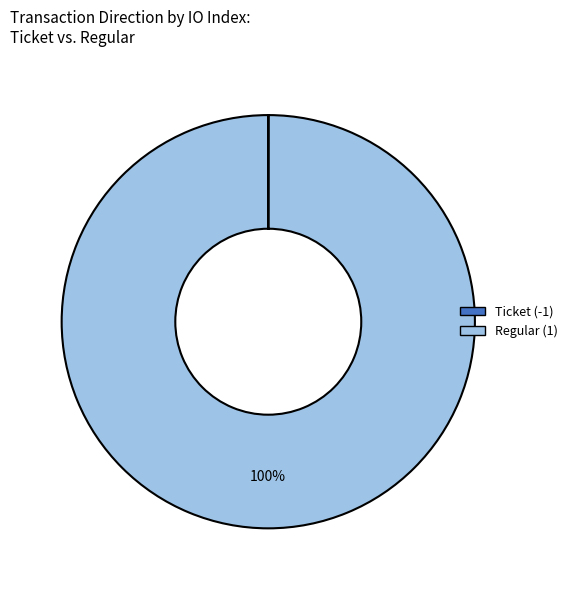

Is it true that Regular (1) is 100% of the pie?

True